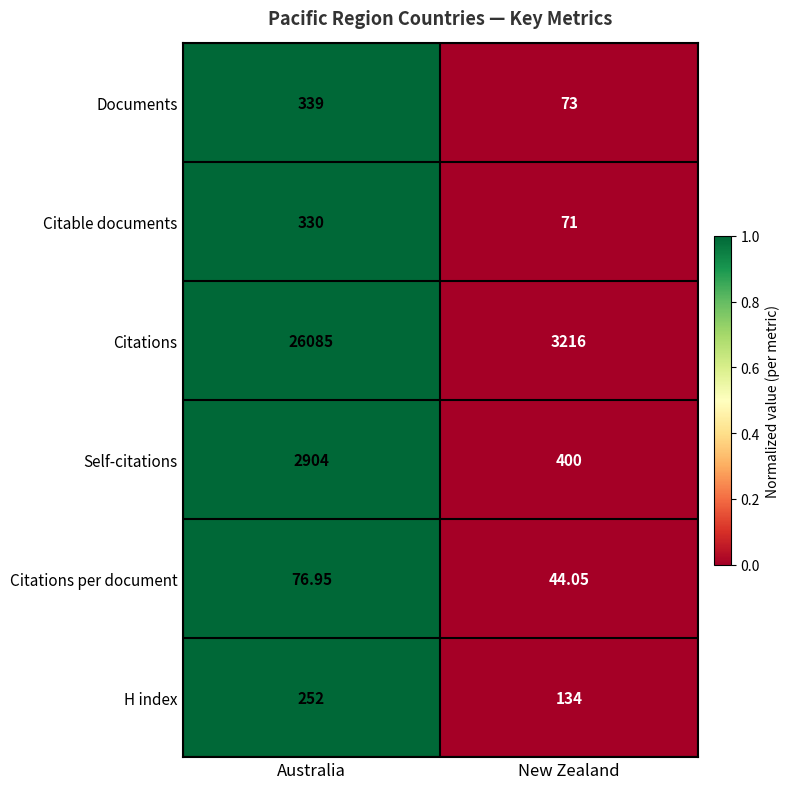

Which category has the highest value across all series?

Australia